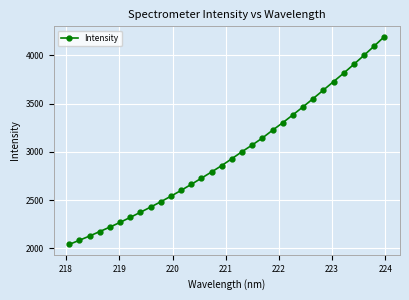

What is the minimum value shown in the chart?

2040.8